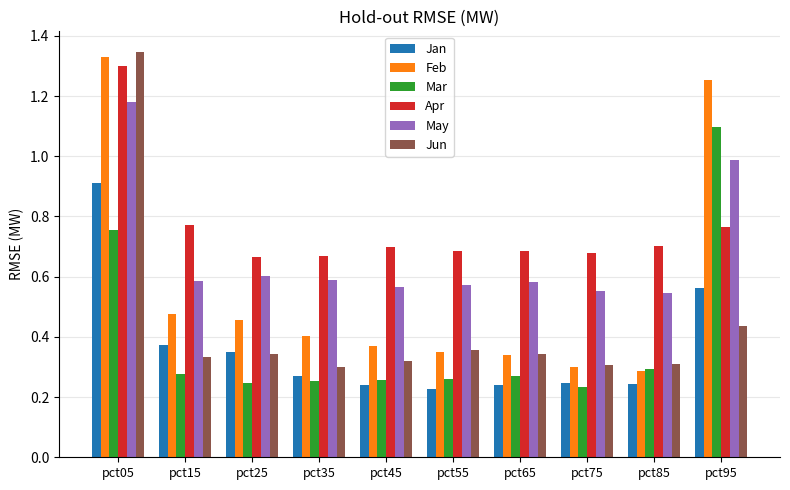

At which category is the sum across all series the highest?

pct05